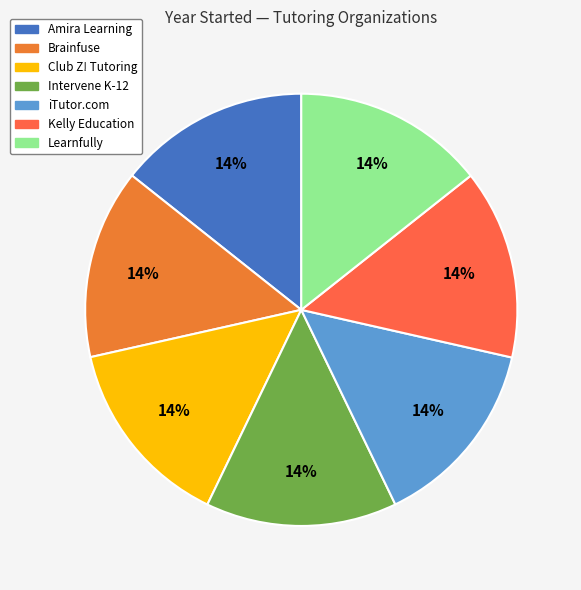

How many slices are in this pie chart?

7